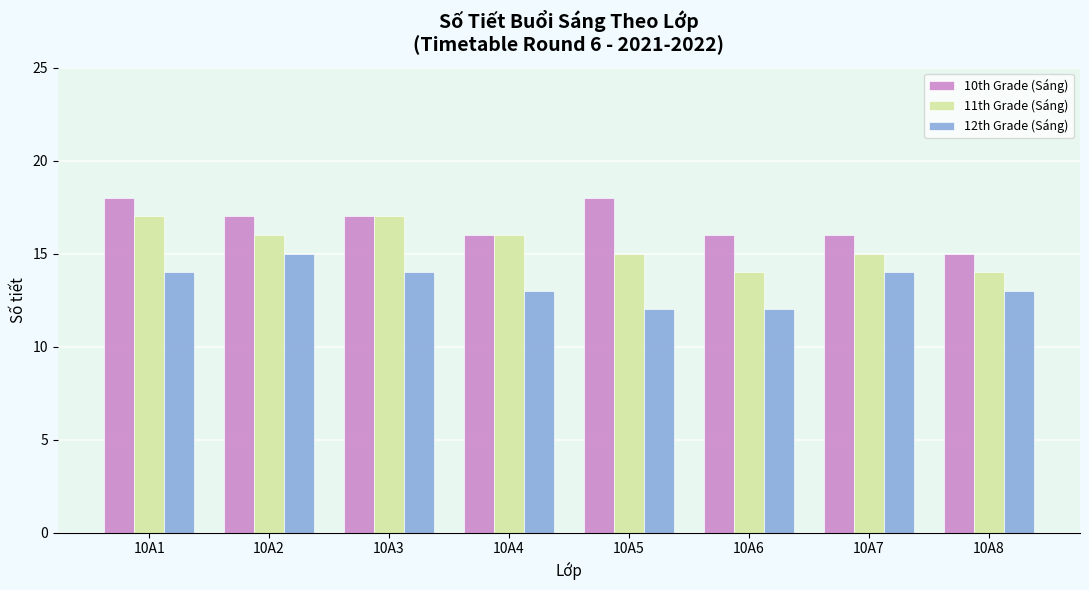

How many categories are shown in the chart?

8